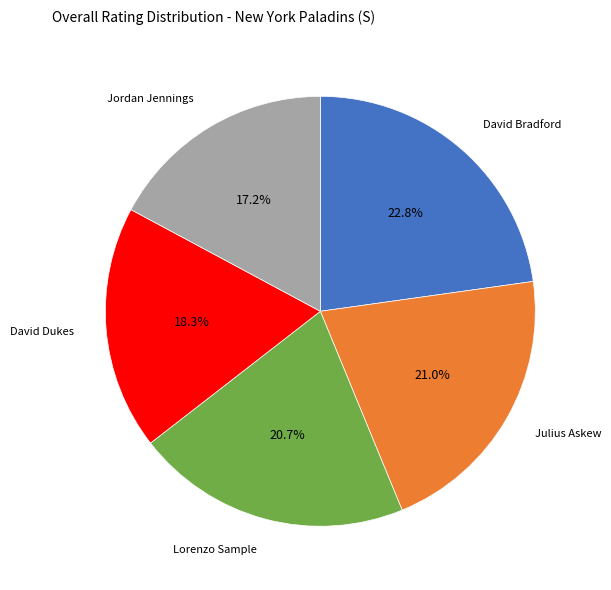

Combined, do David Bradford and David Dukes account for over 50%?

No